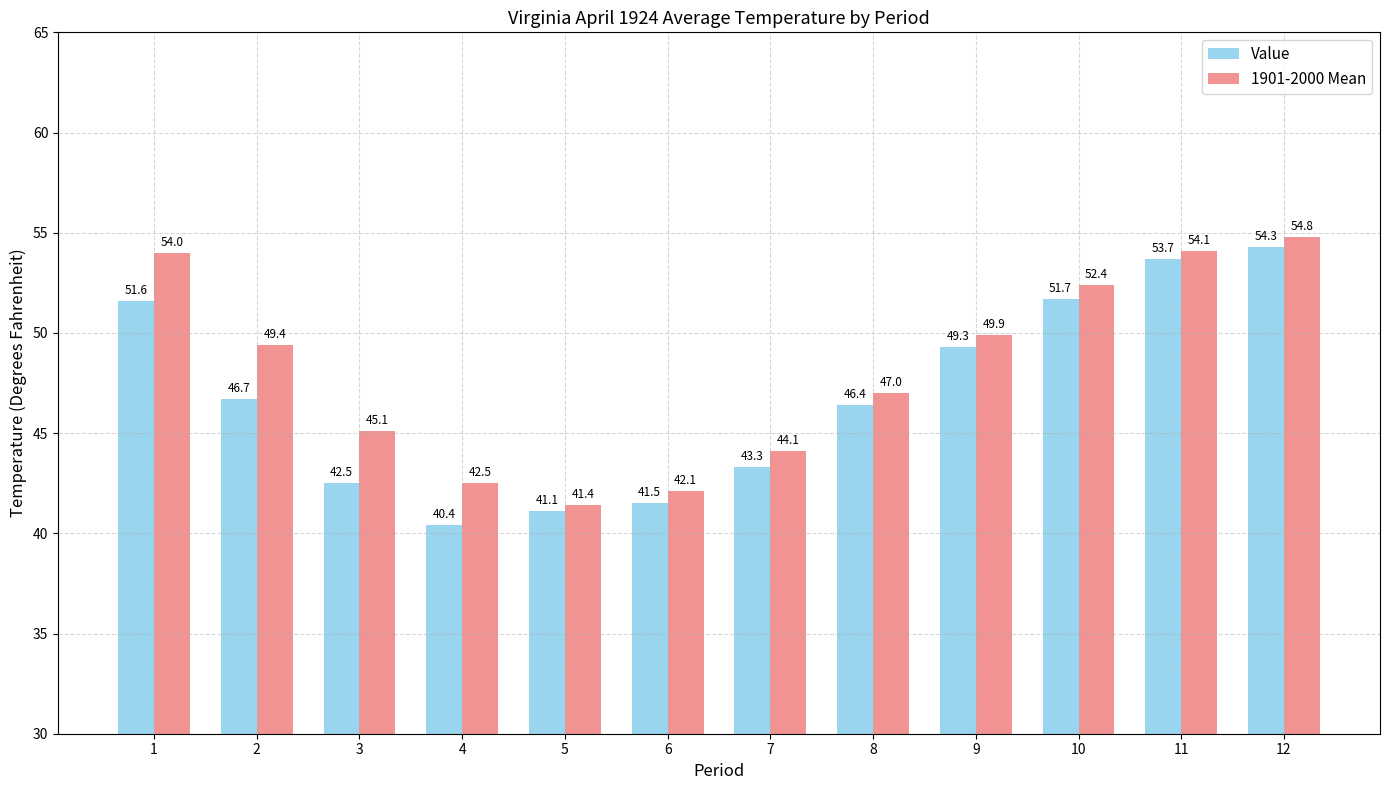

Which series has the widest spread of values?

Value